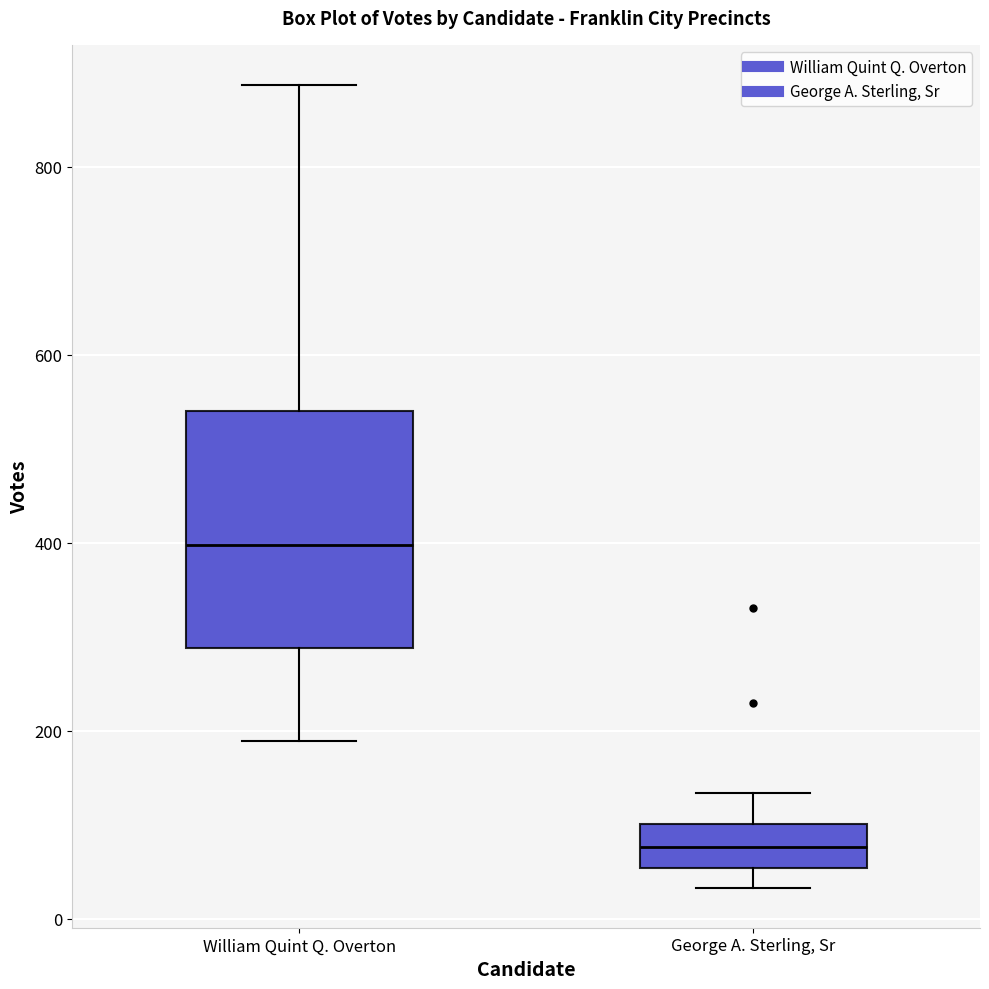

Which box has the lowest median line?

George A. Sterling, Sr